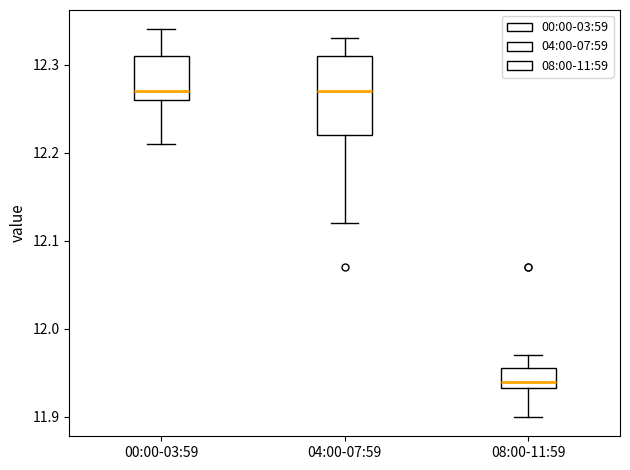

Reading left to right, transcribe this box plot: for each box, give where its median line is, the range the box spans, and where its two whiskers end, as read against the y-axis. The values are not printed on the chart, so give them approximately, as read against the axis.

00:00-03:59: median 12.27, box 12.26 to 12.31, whiskers 12.21 to 12.34
04:00-07:59: median 12.27, box 12.22 to 12.31, whiskers 12.12 to 12.33
08:00-11:59: median 11.94, box 11.93 to 11.96, whiskers 11.90 to 11.97